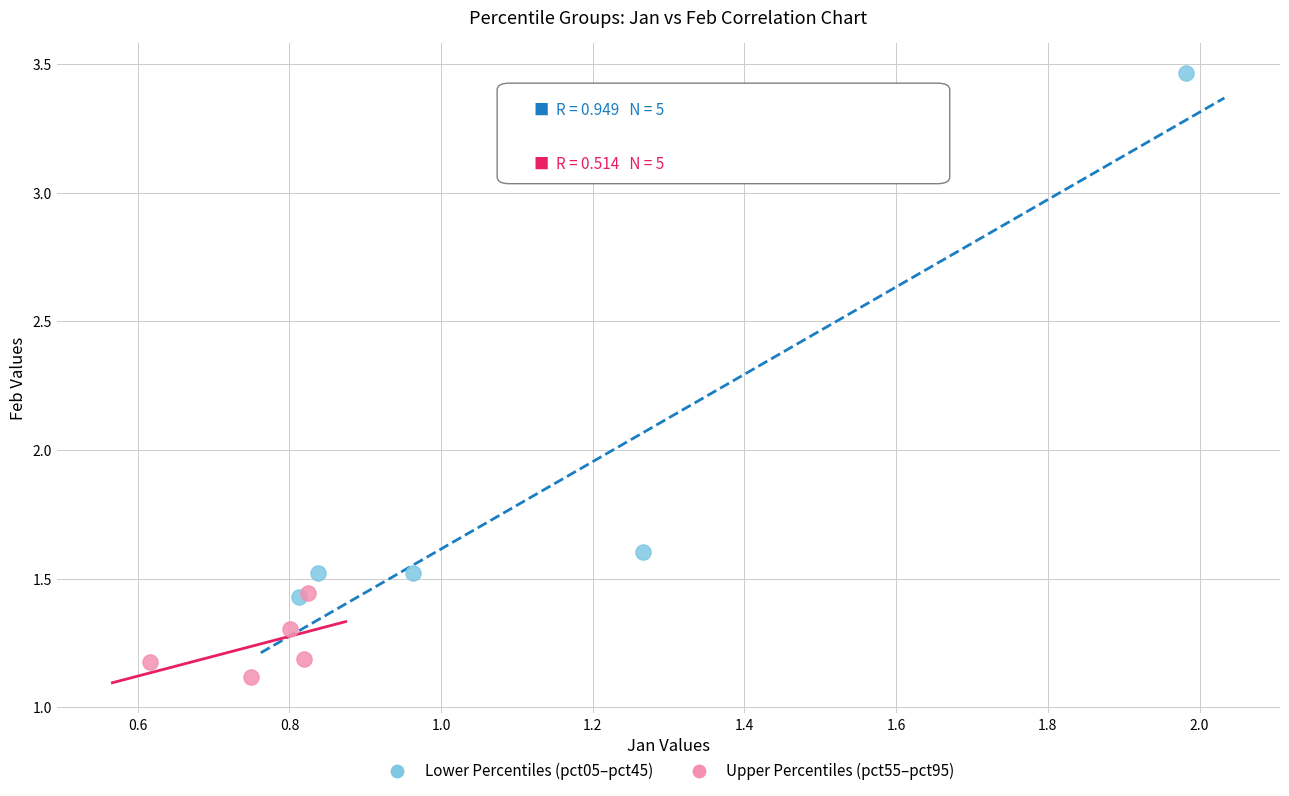

Which series has the widest spread of Y values?

Lower Percentiles (pct05–pct45)